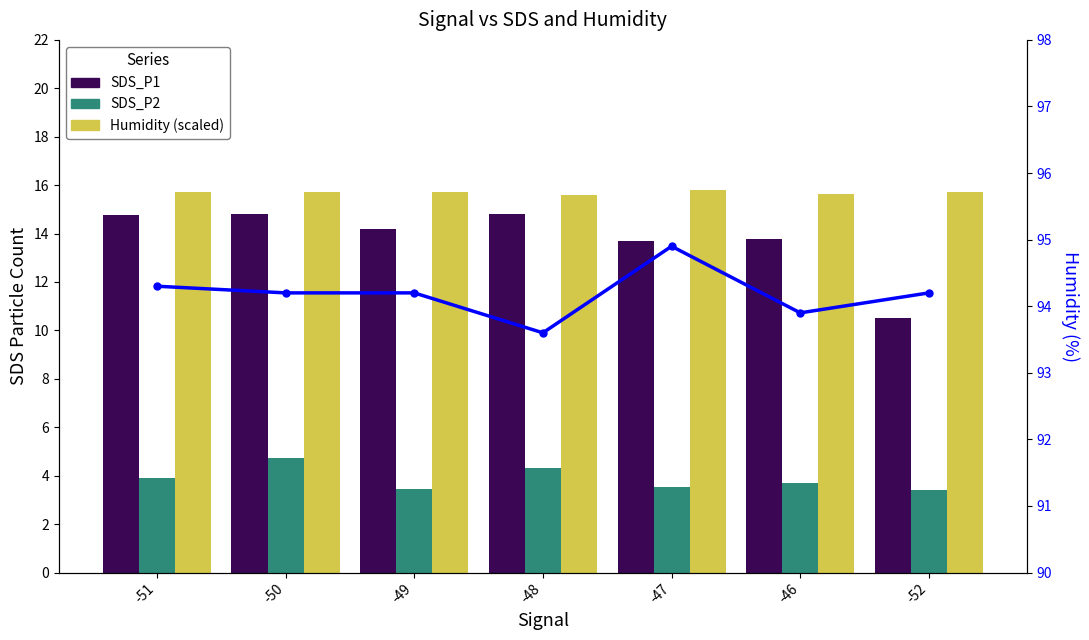

Reading right to left, what are all the values shown in this chart?

SDS_P1: -52=10.5	-46=13.8	-47=13.7	-48=14.8	-49=14.2	-50=14.8	-51=14.8
SDS_P2: -52=3.4	-46=3.7	-47=3.5	-48=4.3	-49=3.5	-50=4.8	-51=3.9
Humidity (scaled): -52=15.7	-46=15.7	-47=15.8	-48=15.6	-49=15.7	-50=15.7	-51=15.7
Humidity: -52=94.2	-46=93.9	-47=94.9	-48=93.6	-49=94.2	-50=94.2	-51=94.3